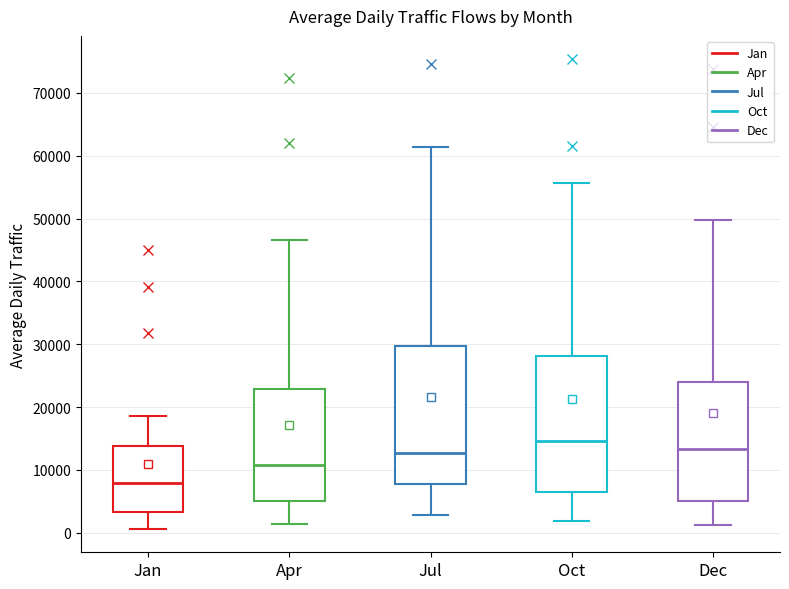

Reading left to right, read every box against the y-axis: the position of its median line, the range the box covers, and the ends of its whiskers. The values are not printed on the chart, so give them approximately, as read against the axis.

Jan: median 8000, box 3000 to 14000, whiskers 1000 to 19000
Apr: median 11000, box 5000 to 23000, whiskers 1000 to 47000
Jul: median 13000, box 8000 to 30000, whiskers 3000 to 61000
Oct: median 15000, box 7000 to 28000, whiskers 2000 to 56000
Dec: median 13000, box 5000 to 24000, whiskers 1000 to 50000